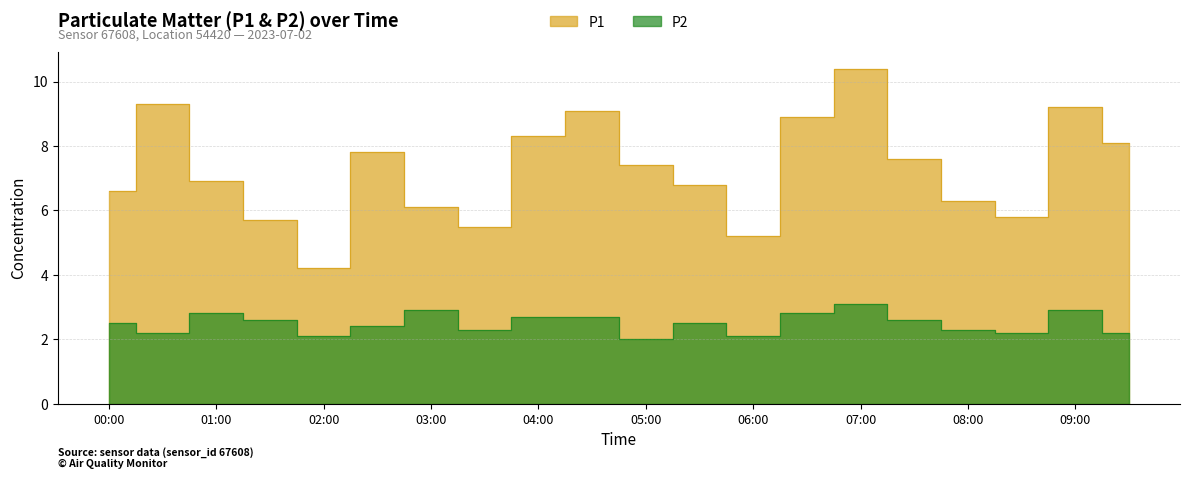

What is the sum of all P2 values?

49.9